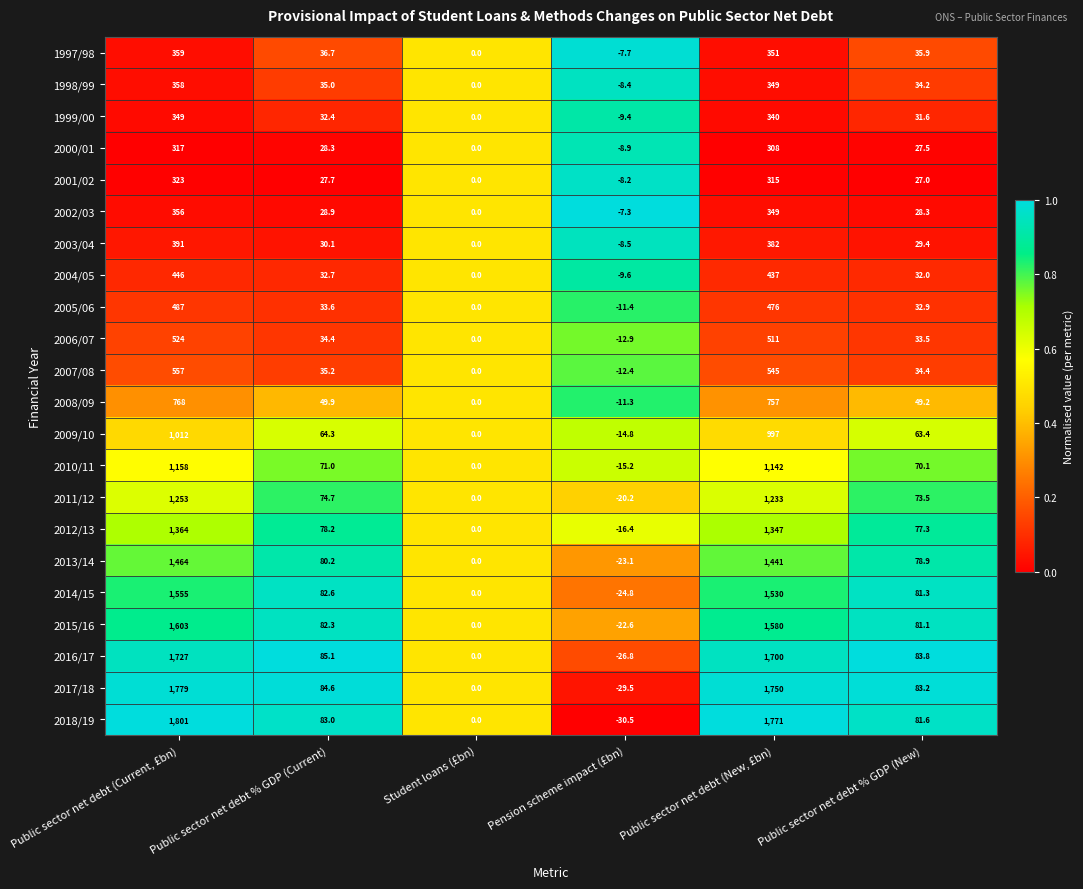

The 1997/98 series shows 359.0 at Public sector net debt (Current, £bn). True or false?

True